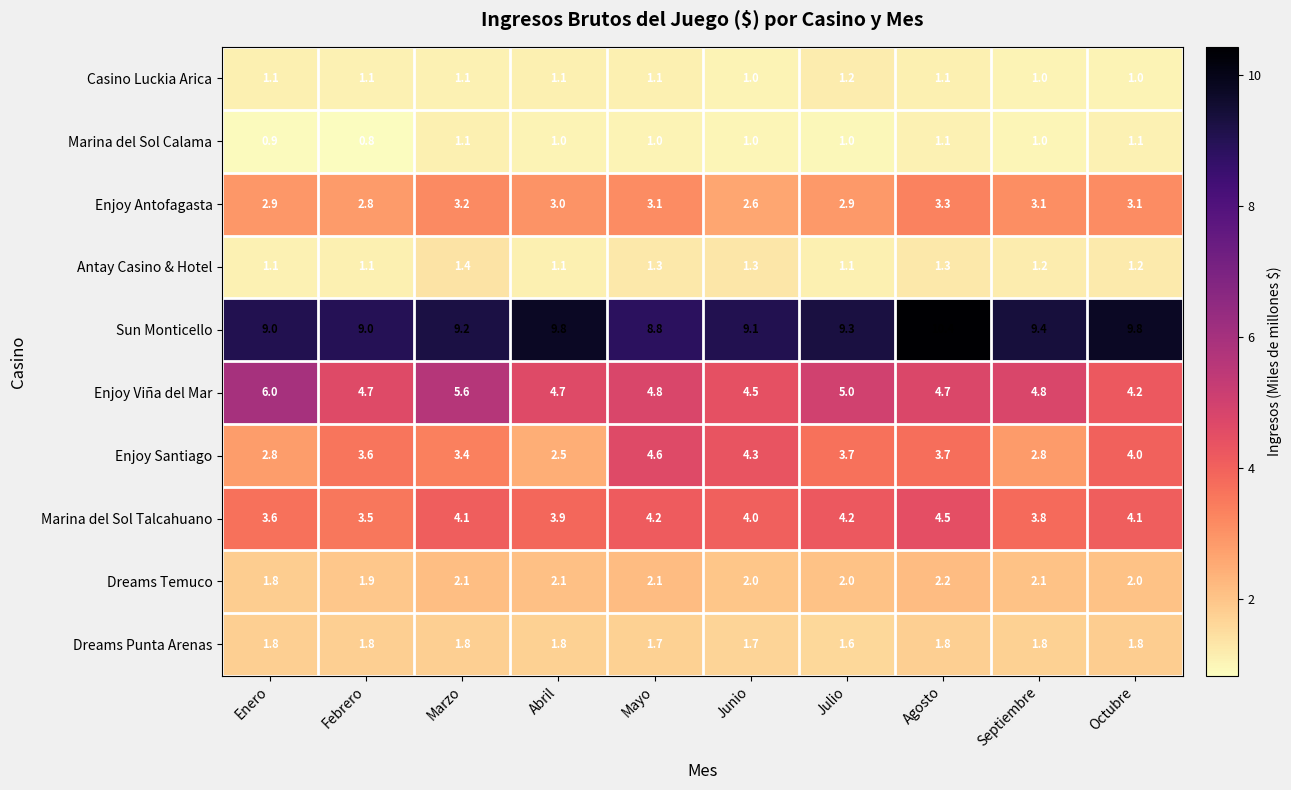

What is the spread (max minus min) of values at Agosto?

9.3